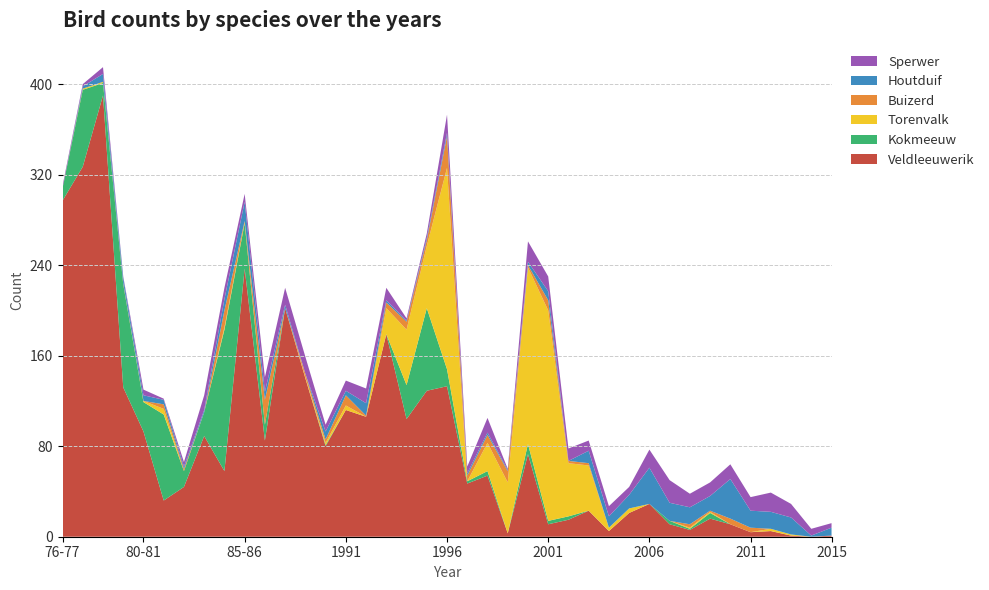

Reading right to left, extract all data points from this chart.

Sperwer: 4	6	12	17	12	13	12	12	20	16	7	9	9	11	13	18	1	13	6	16	4	2	11	13	9	6	15	15	13	7	10	13	4	1	5	1	6	2	2
Buizerd: 0	0	0	0	4	5	1	3	0	0	0	0	2	2	9	2	10	7	5	28	5	7	5	1	9	3	3	0	22	1	15	0	2	4	0	1	0	0	0
Torenvalk: 0	0	1	2	0	0	1	1	0	0	4	3	40	47	186	156	45	25	0	178	55	49	23	0	4	2	1	0	0	1	2	0	0	5	1	0	1	1	0
Kokmeeuw: 0	0	0	0	0	0	5	1	3	0	0	0	0	3	3	9	0	4	2	15	73	30	0	0	0	1	0	0	14	40	125	21	14	76	26	91	11	68	11
Veldleeuwerik: 1	0	1	5	4	11	16	6	11	29	21	5	23	15	11	73	3	54	47	133	129	104	179	106	112	80	140	202	85	237	58	89	44	32	93	132	390	327	297
Houtduif: 7	1	15	15	15	35	13	15	16	32	12	10	11	0	8	3	1	2	2	3	2	1	2	11	4	7	0	3	7	17	10	2	2	4	5	5	7	2	0